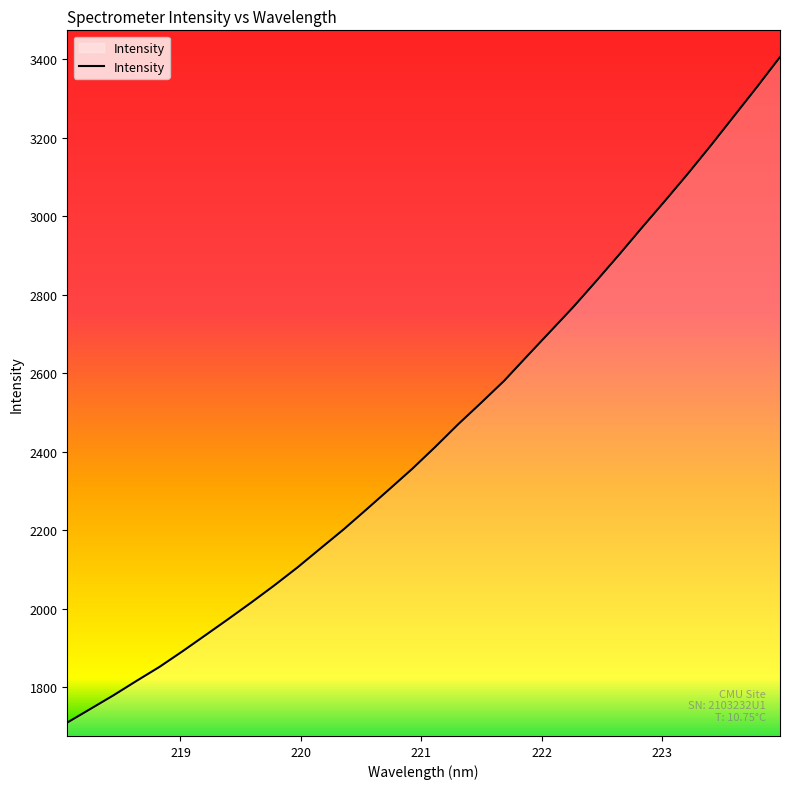

Count the number of values greater than 2412.

16